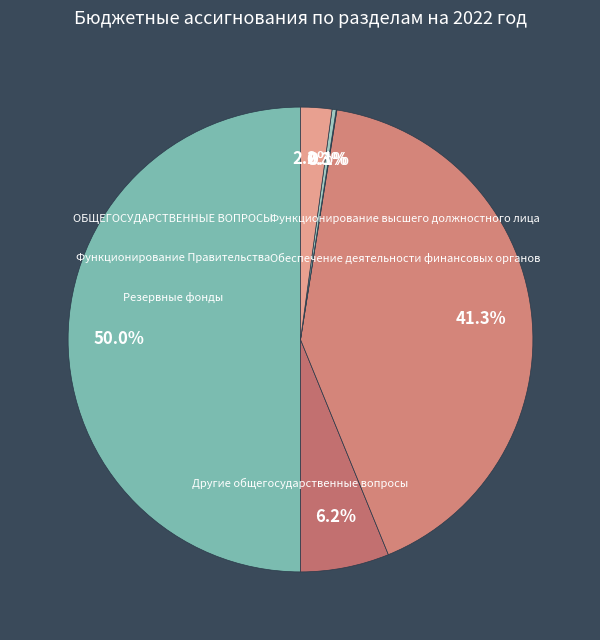

What is the smallest slice in the pie chart?

Обеспечение деятельности финансовых органов